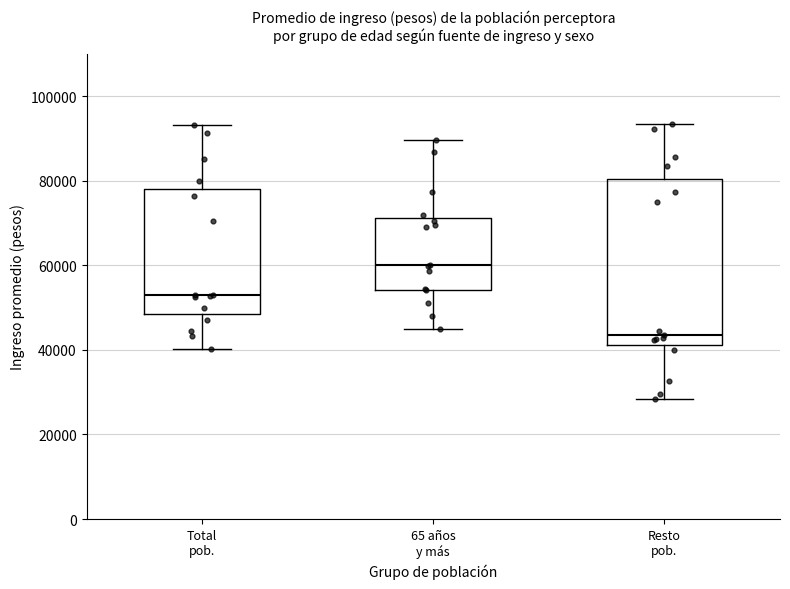

Reading left to right, read every box against the y-axis: the position of its median line, the range the box covers, and the ends of its whiskers. The values are not printed on the chart, so give them approximately, as read against the axis.

Total pob.: median 52000, box 48000 to 78000, whiskers 40000 to 94000
65 años y más: median 60000, box 54000 to 72000, whiskers 44000 to 90000
Resto pob.: median 44000, box 42000 to 80000, whiskers 28000 to 94000